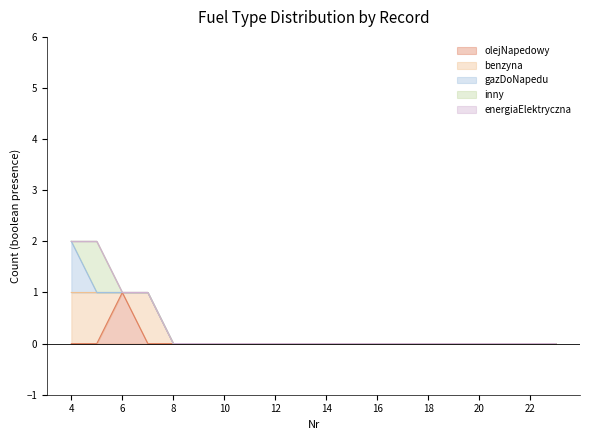

Is it true that energiaElektryczna equals 0 at 23?

True